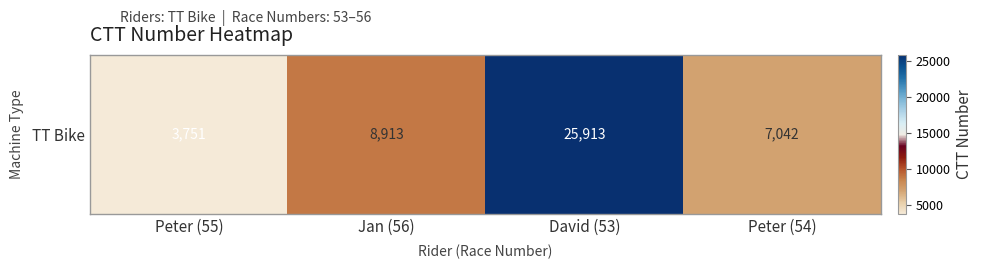

List the labels in order of value, largest first.

David (53), Jan (56), Peter (54), Peter (55)